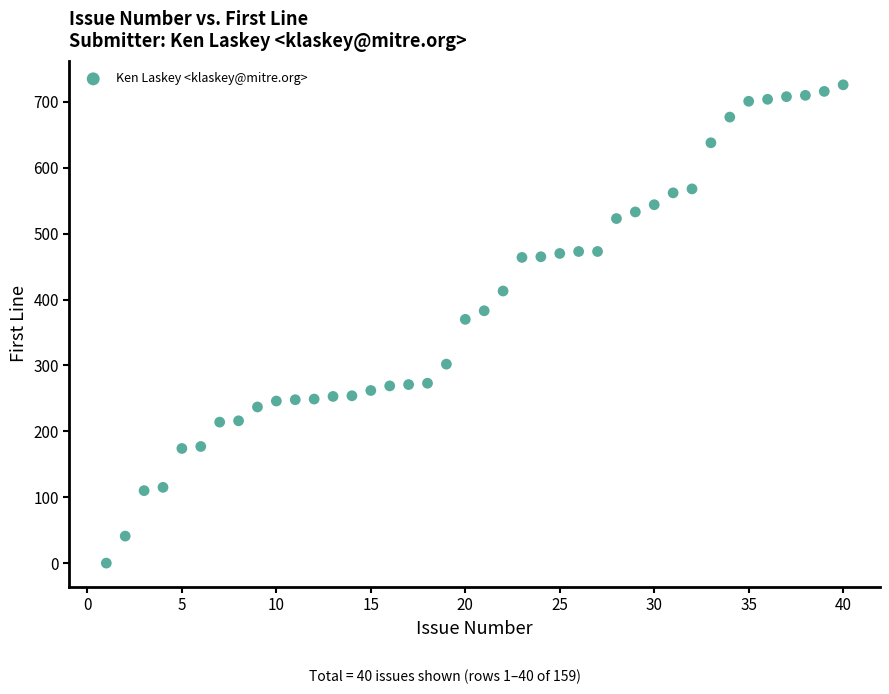

What is the range of Y values (max minus min)?

726